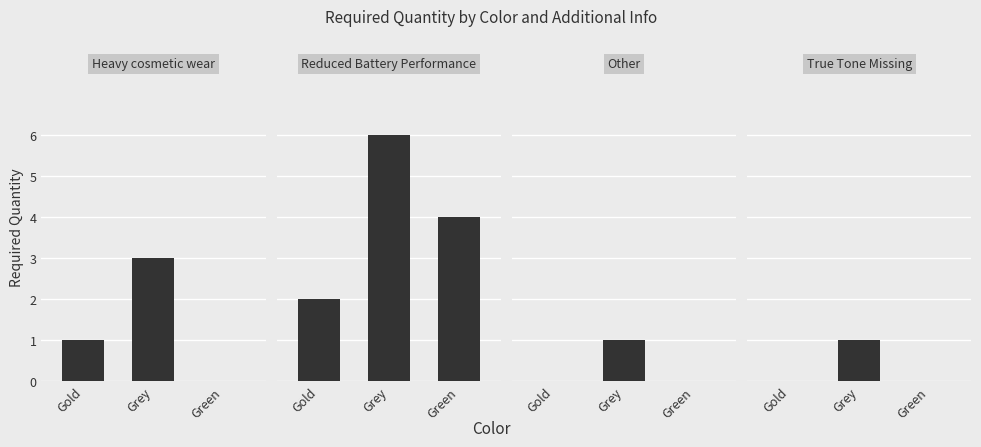

At which category is the sum across all series the highest?

Grey